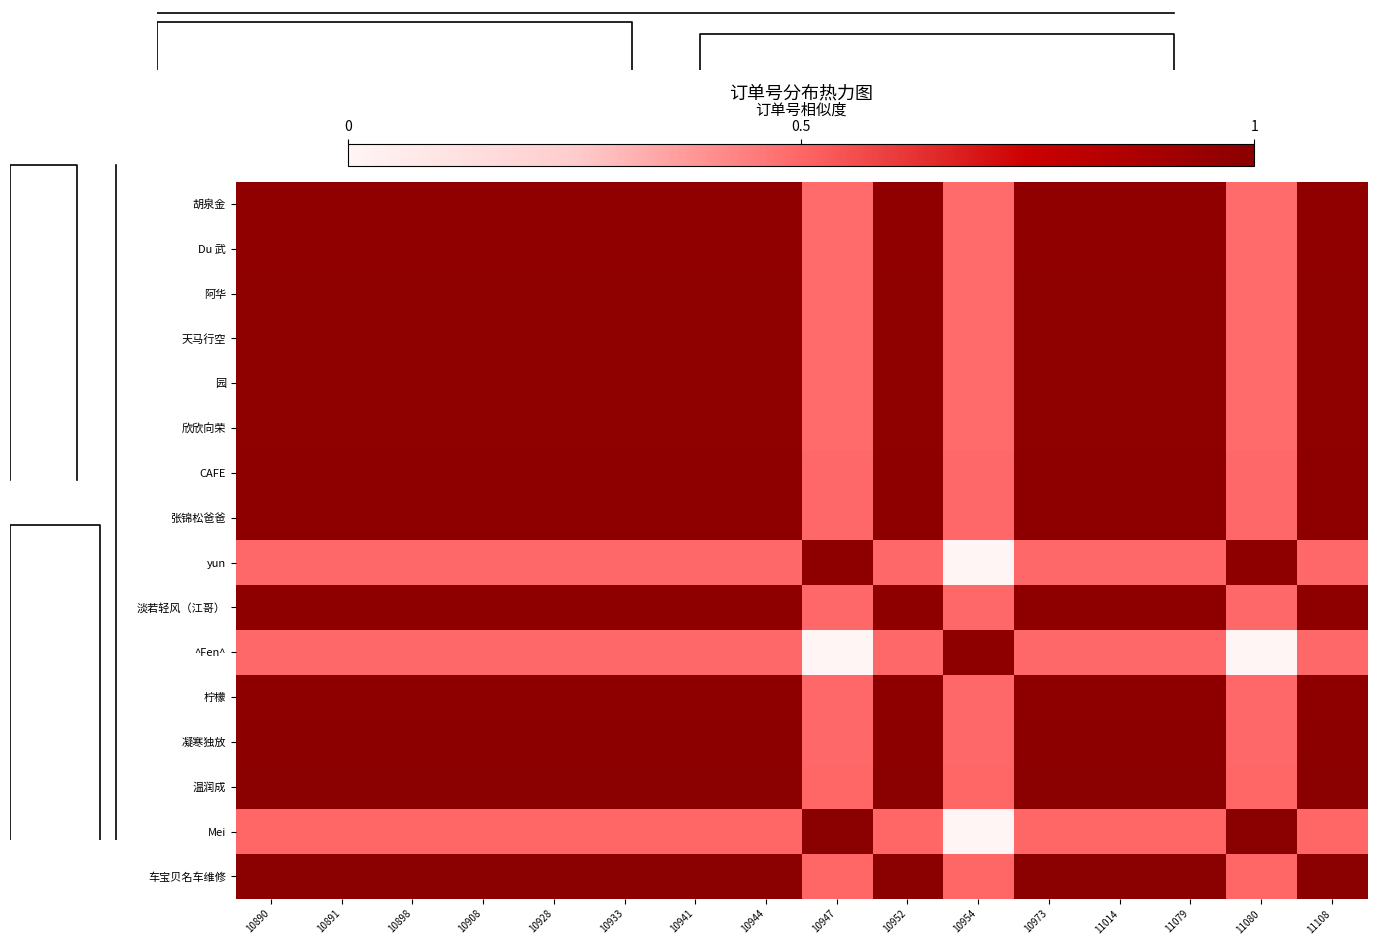

Count the number of categories in the chart.

16